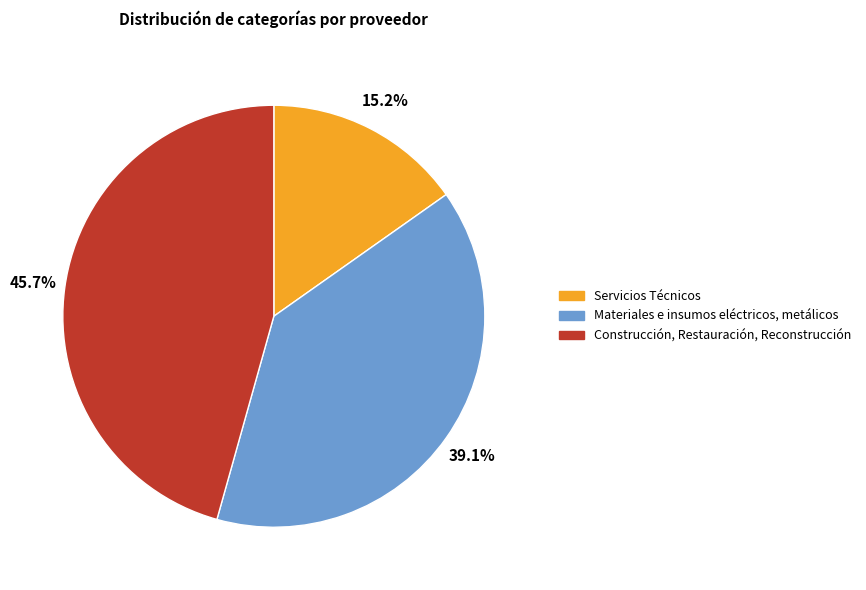

Is Servicios Técnicos the majority of the pie?

No